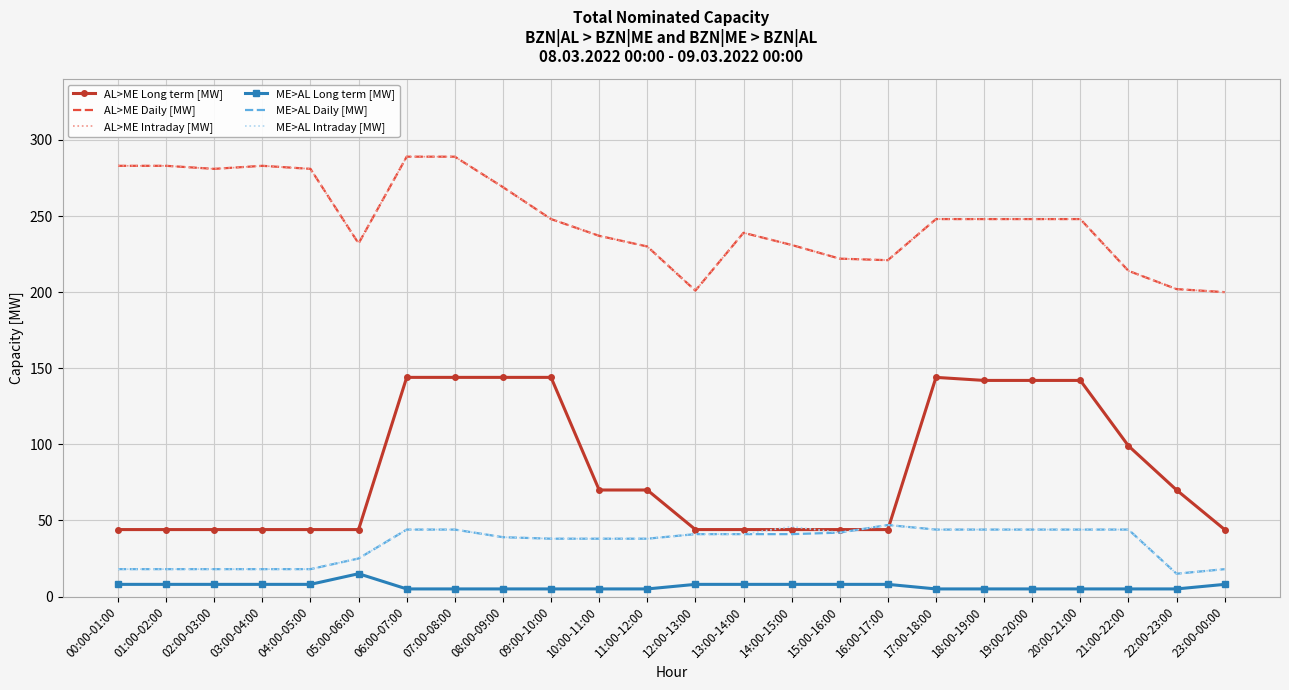

What is the value of the AL>ME Intraday [MW] point at the 2nd from the left?

283